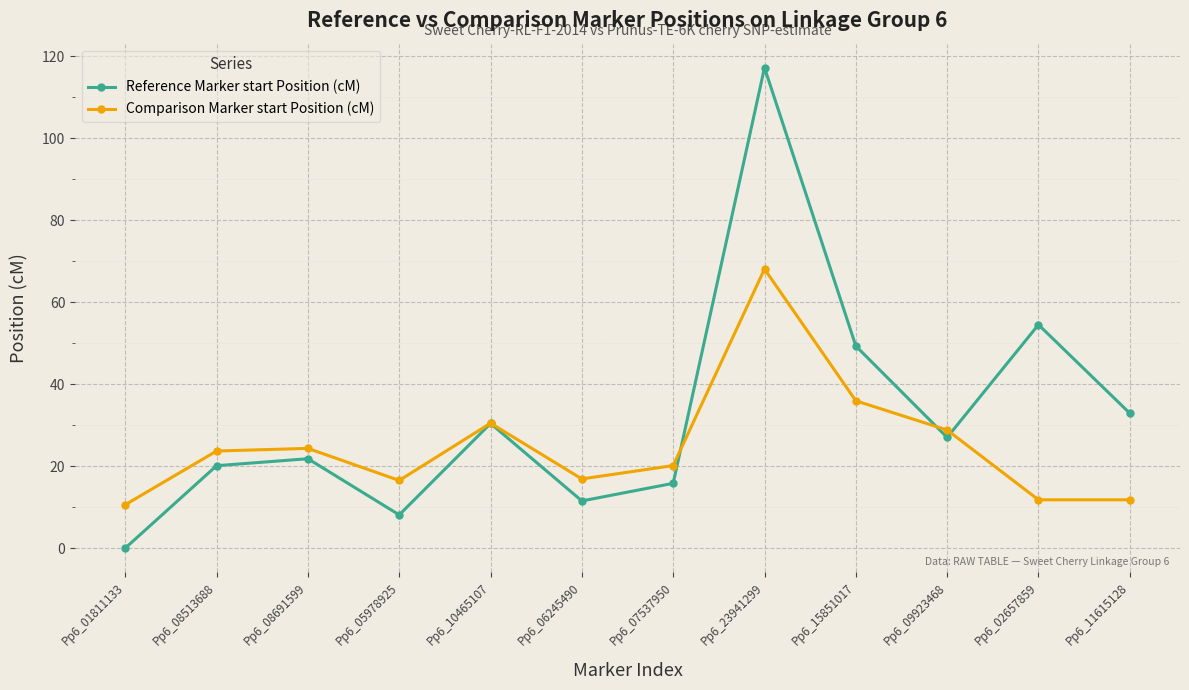

Which series has the largest range (max minus min)?

Reference Marker start Position (cM)